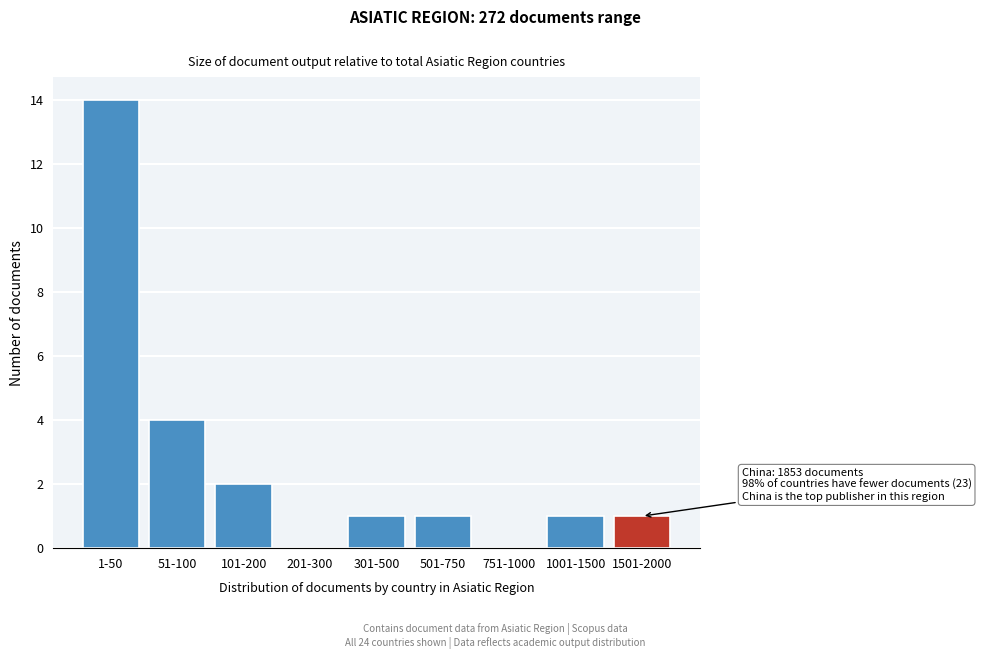

Reading left to right, list all the values displayed in this chart.

1-50=14	51-100=4	101-200=2	201-300=0	301-500=1	501-750=1	751-1000=0	1001-1500=1	1501-2000=1